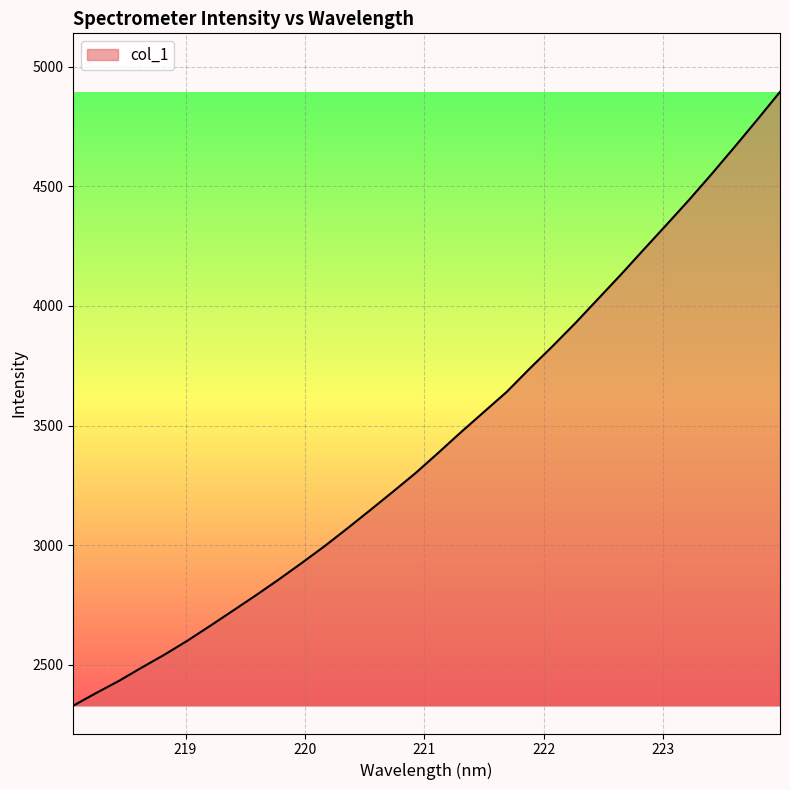

What is the difference between the maximum and minimum values?

2567.6